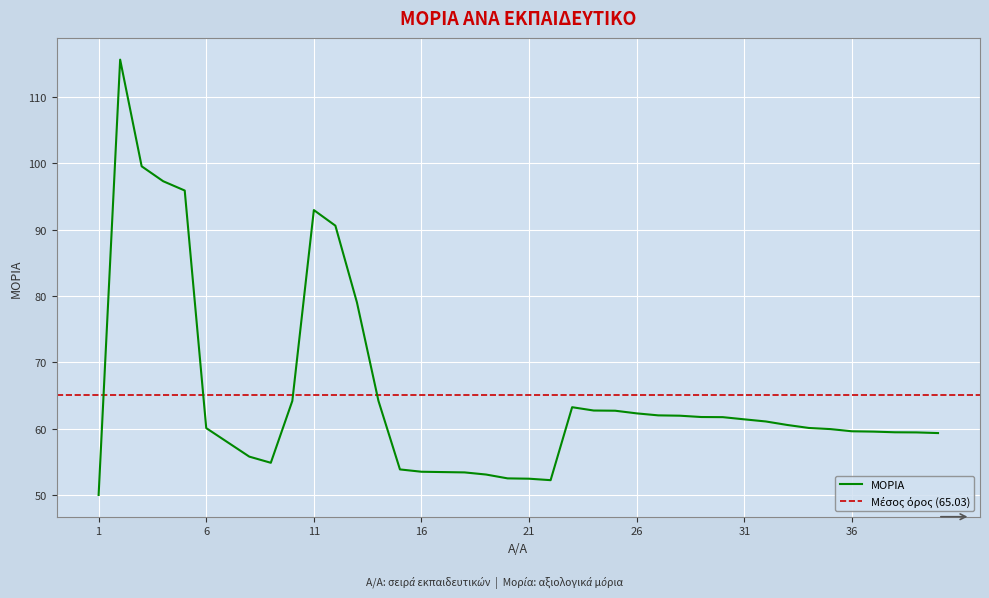

Where is the data nearest to the value 82?

13